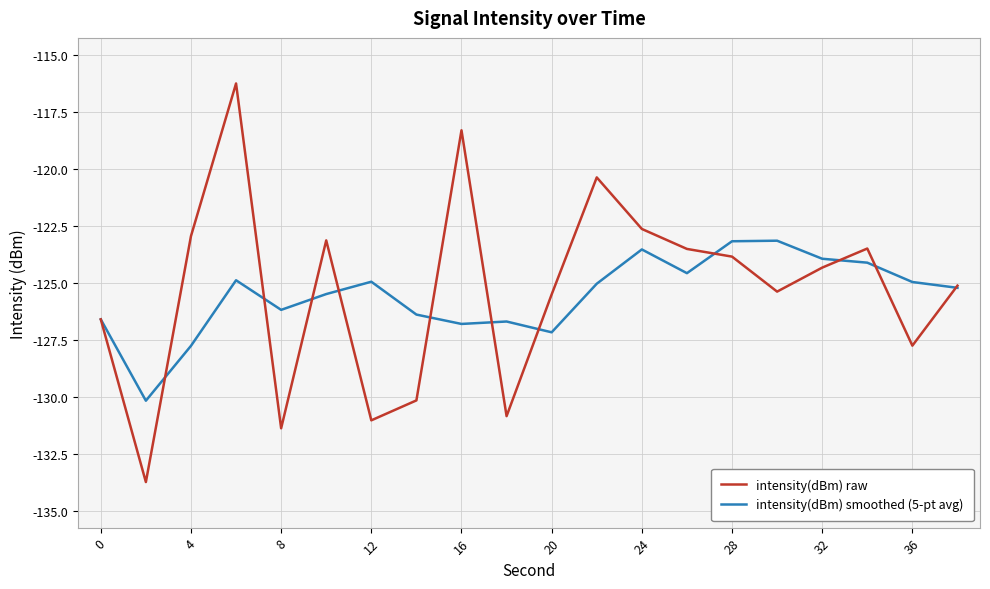

What is the difference between the second highest and minimum values in the intensity(dBm) raw series?

15.4